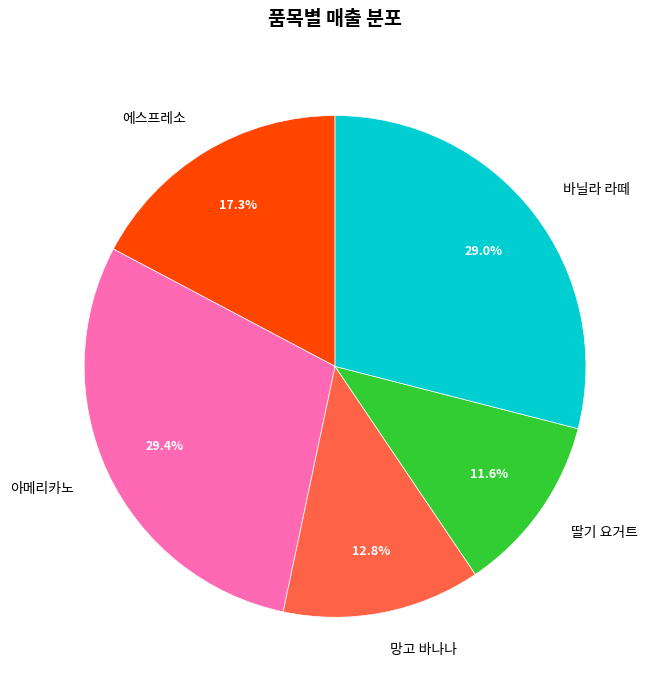

To the nearest percent, what is the average slice percentage?

20%